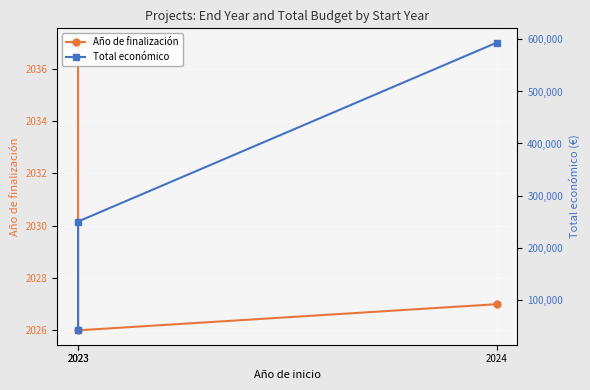

Which series changed the most between 2023 and 2024?

Total económico